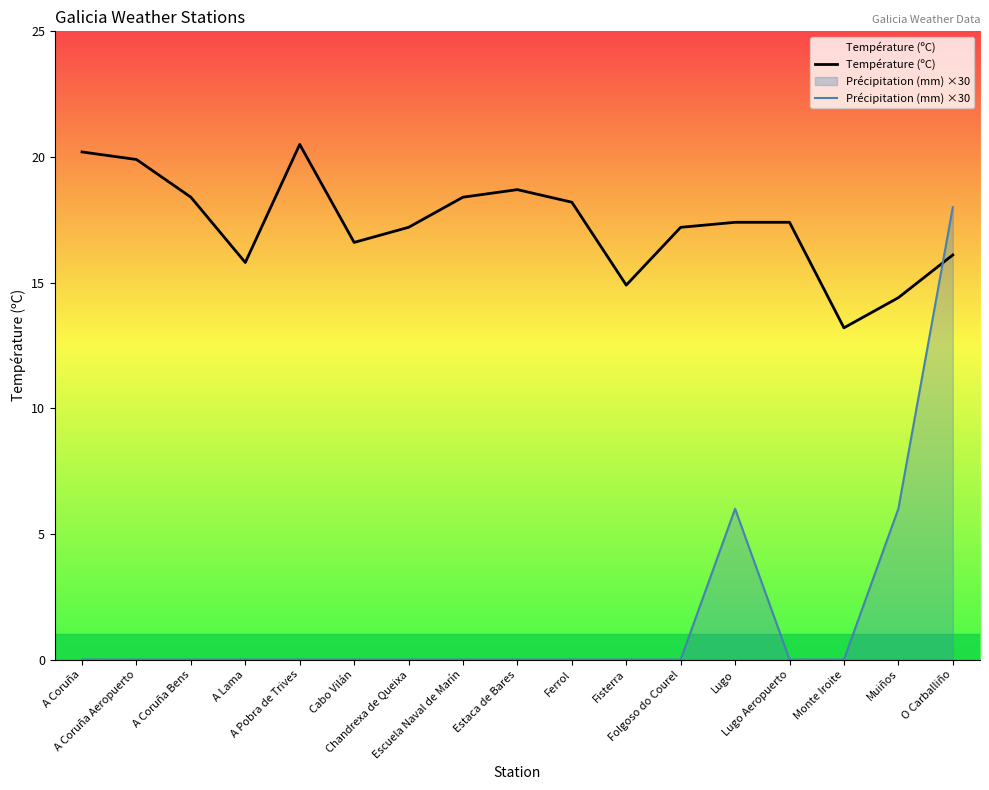

The Précipitation (mm) ×30 series shows 11.9 at Fisterra. True or false?

False